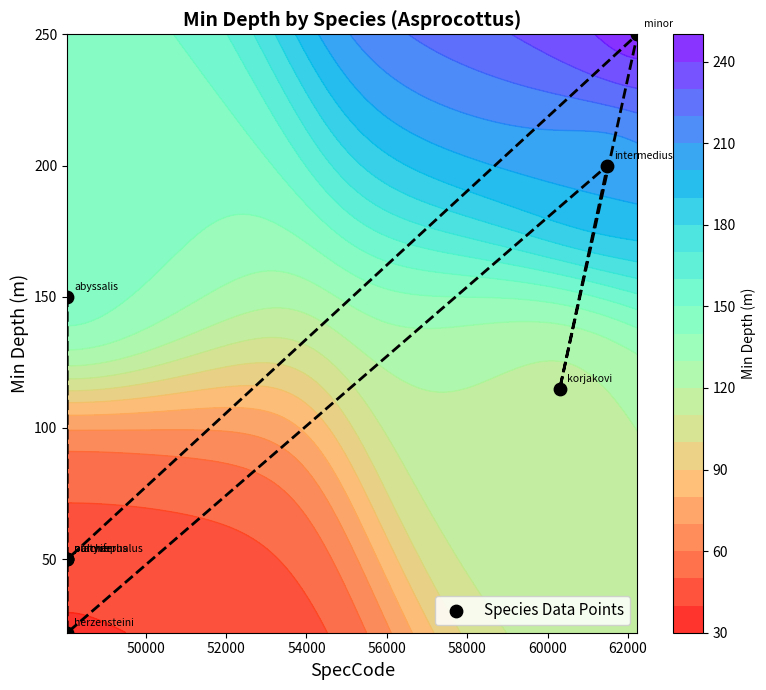

What is the sum of all values?

887